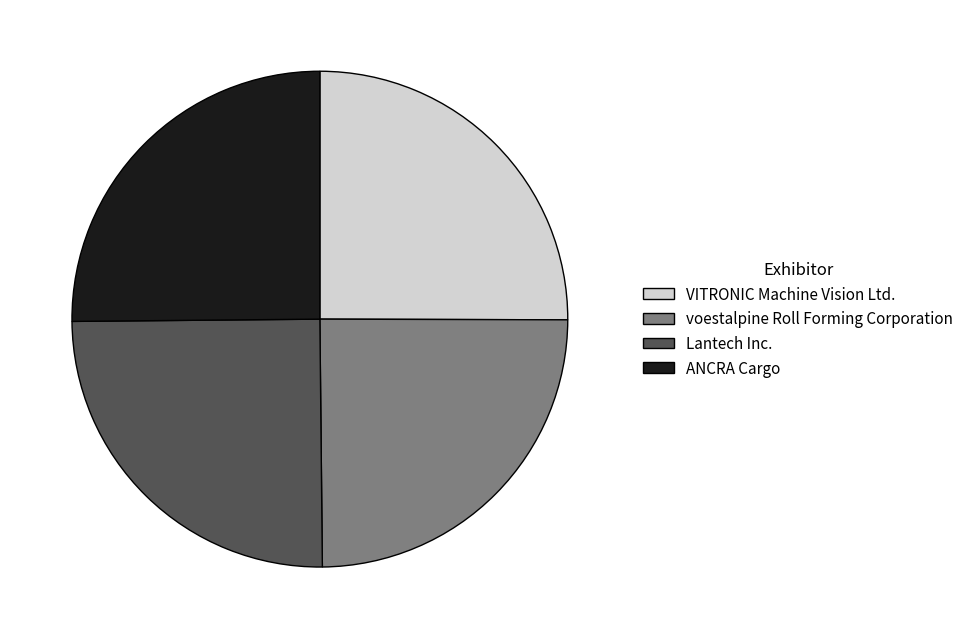

Is there a majority slice in this chart?

No